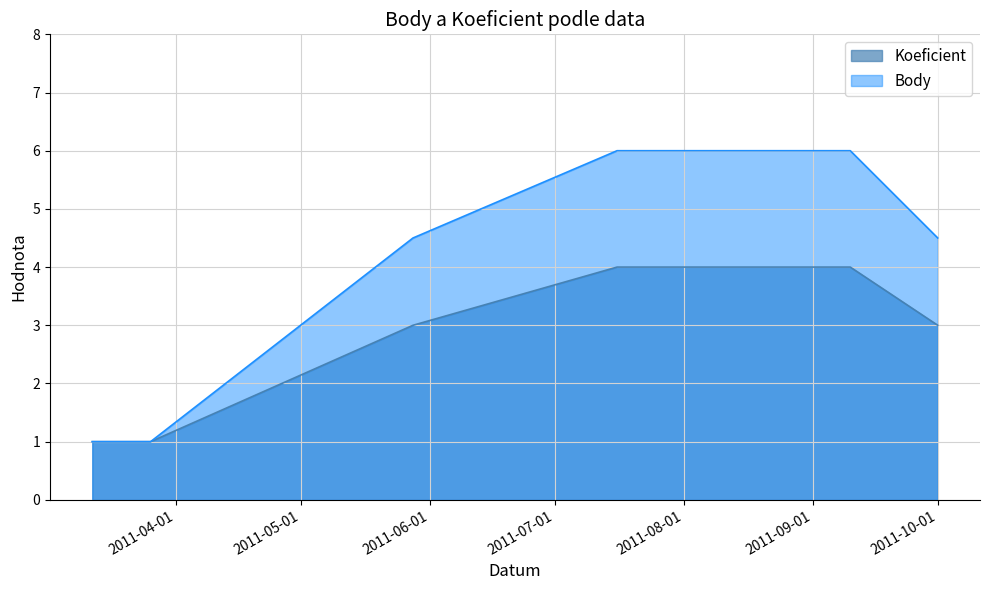

List the labels in order of Body value, largest first.

2011-07-16, 2011-09-10, 2011-05-28, 2011-10-01, 2011-03-12, 2011-03-26